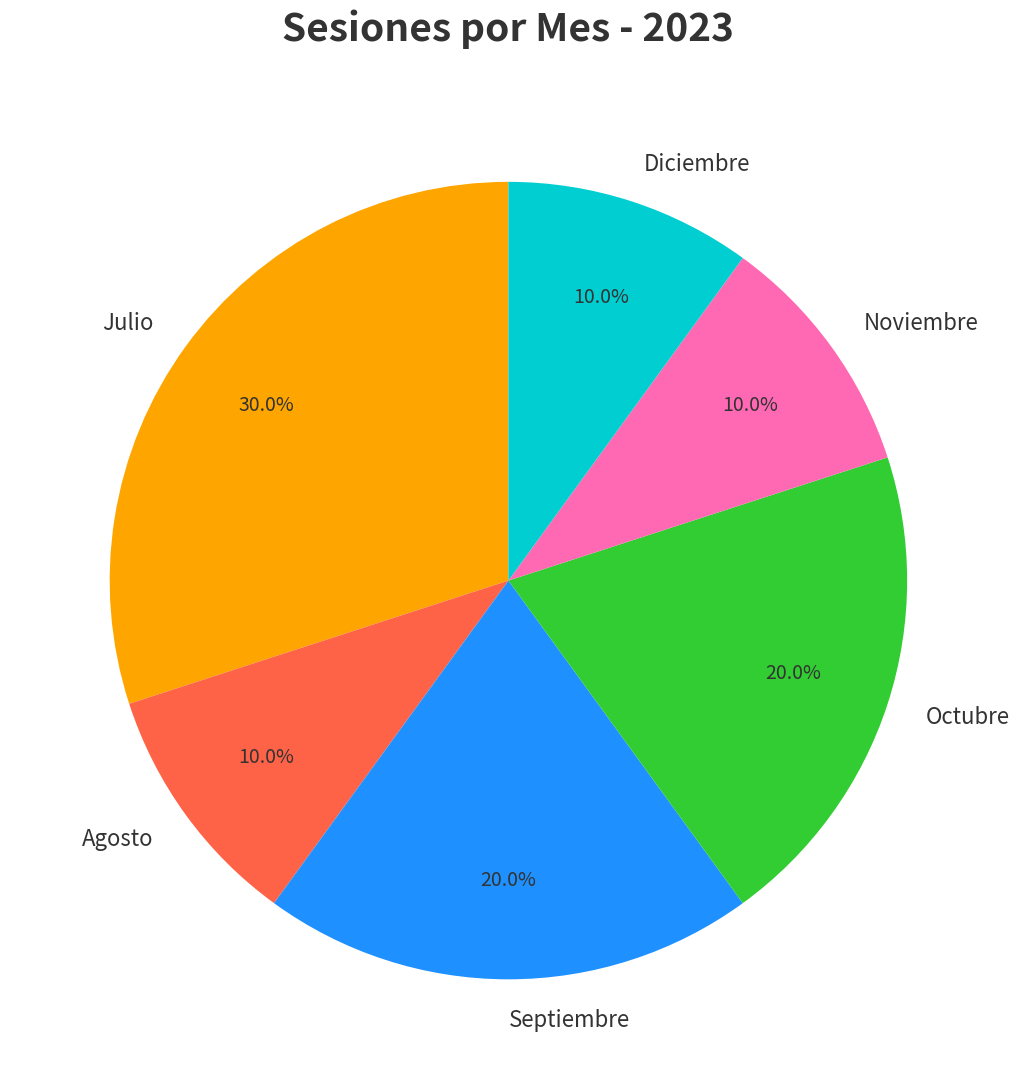

To the nearest percent, what is the average slice percentage?

17%